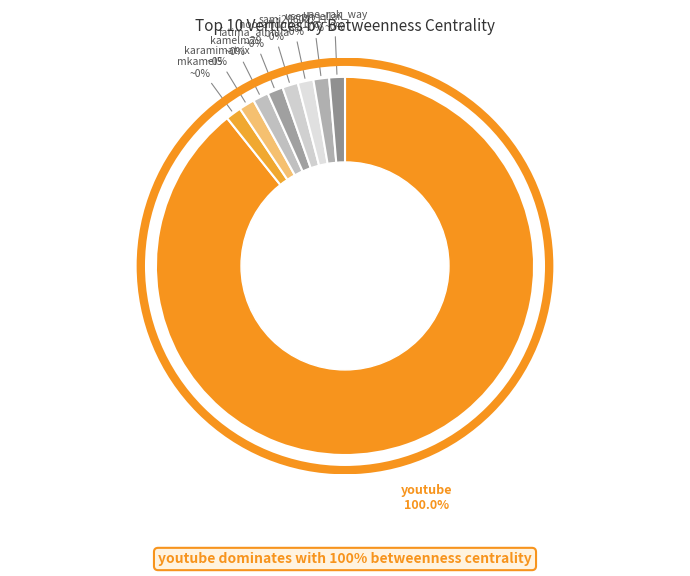

Between uae_rak_way and sami20602211, which is larger?

uae_rak_way